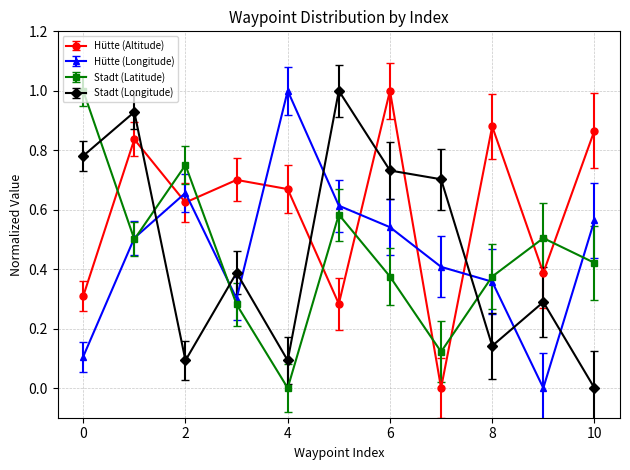

True or false: Hütte (Longitude) has more than 1 interior local peaks.

True